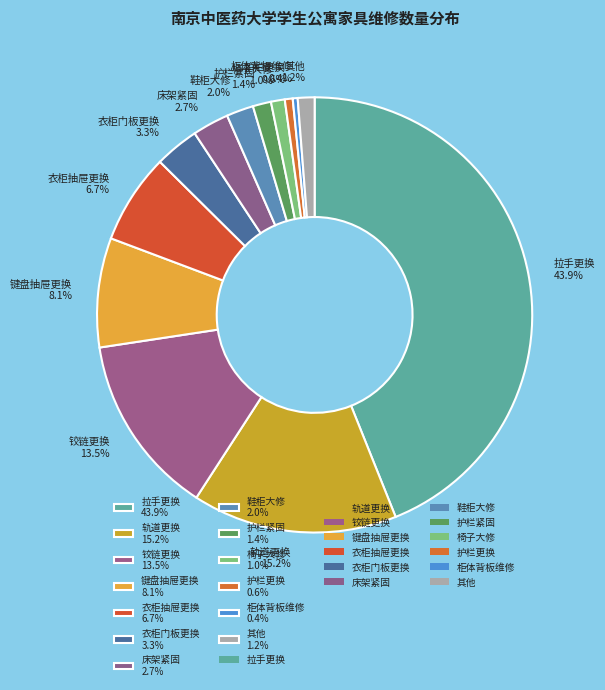

Does 衣柜门板更换 3.3% represent more than half of the total?

No